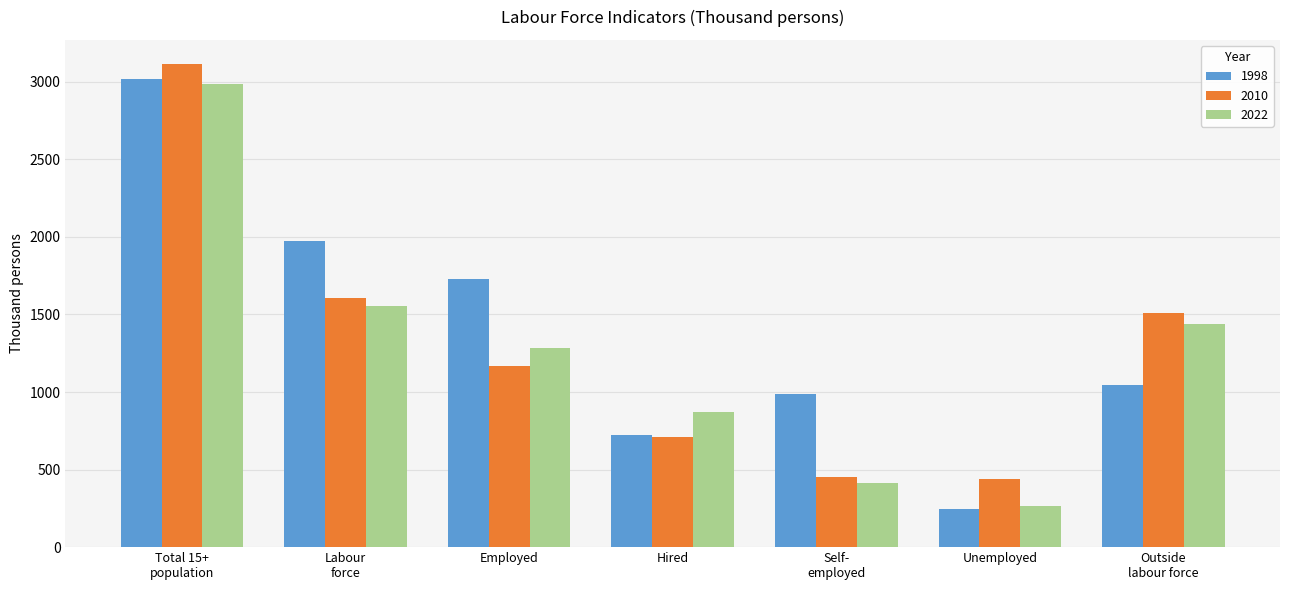

Is it true that 2010 equals 1167.6 at Employed?

True